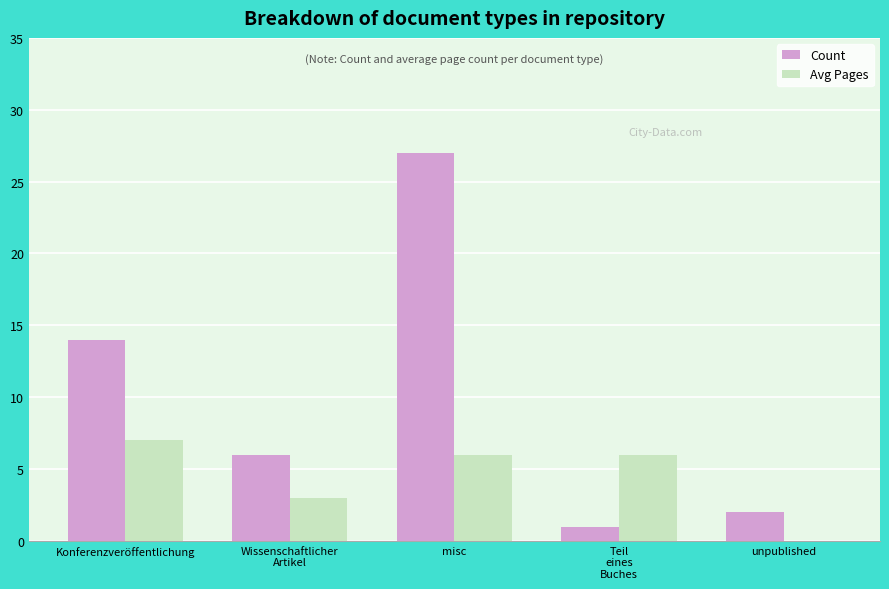

What is the maximum value for Avg Pages?

7